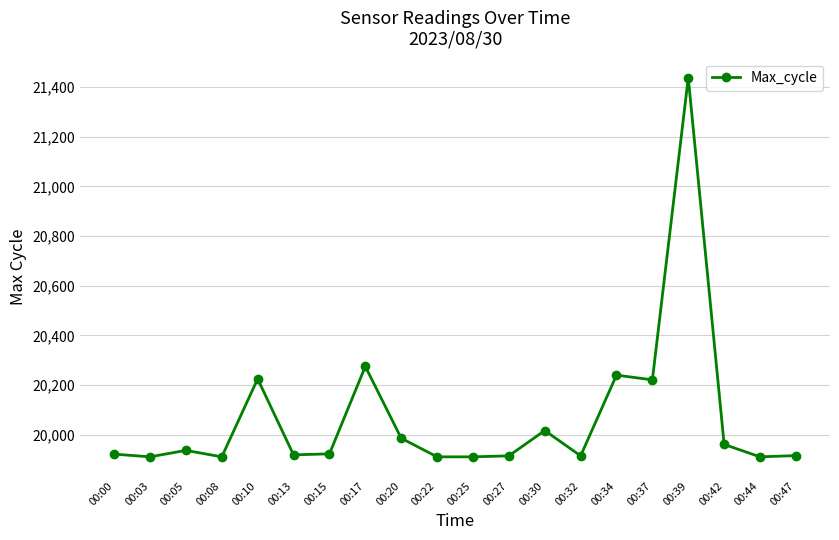

Does the chart display data point markers on the line(s)?

Yes